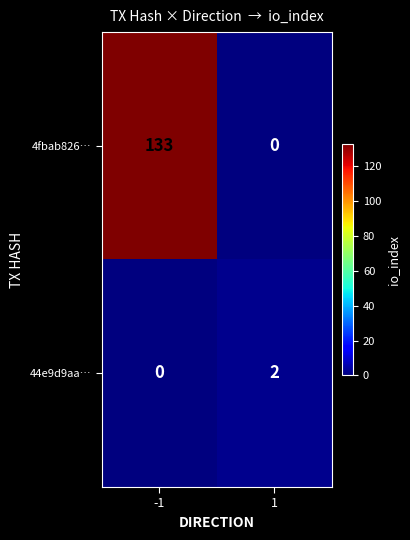

Reading left to right, what are all the values shown in this chart?

4fbab826…: 133	0
44e9d9aa…: 0	2